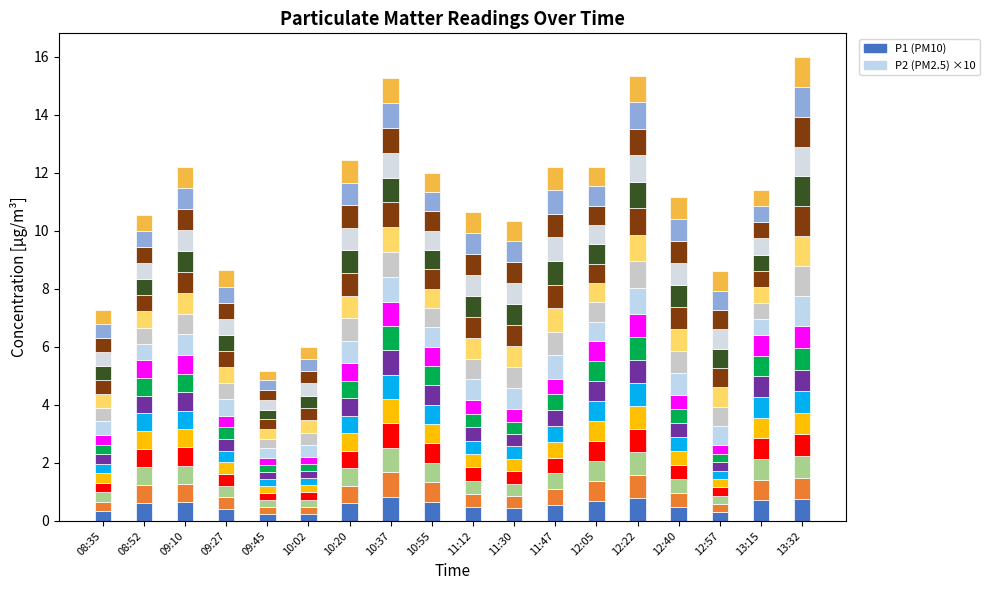

What is the label of the 18th bar from the left?

13:32